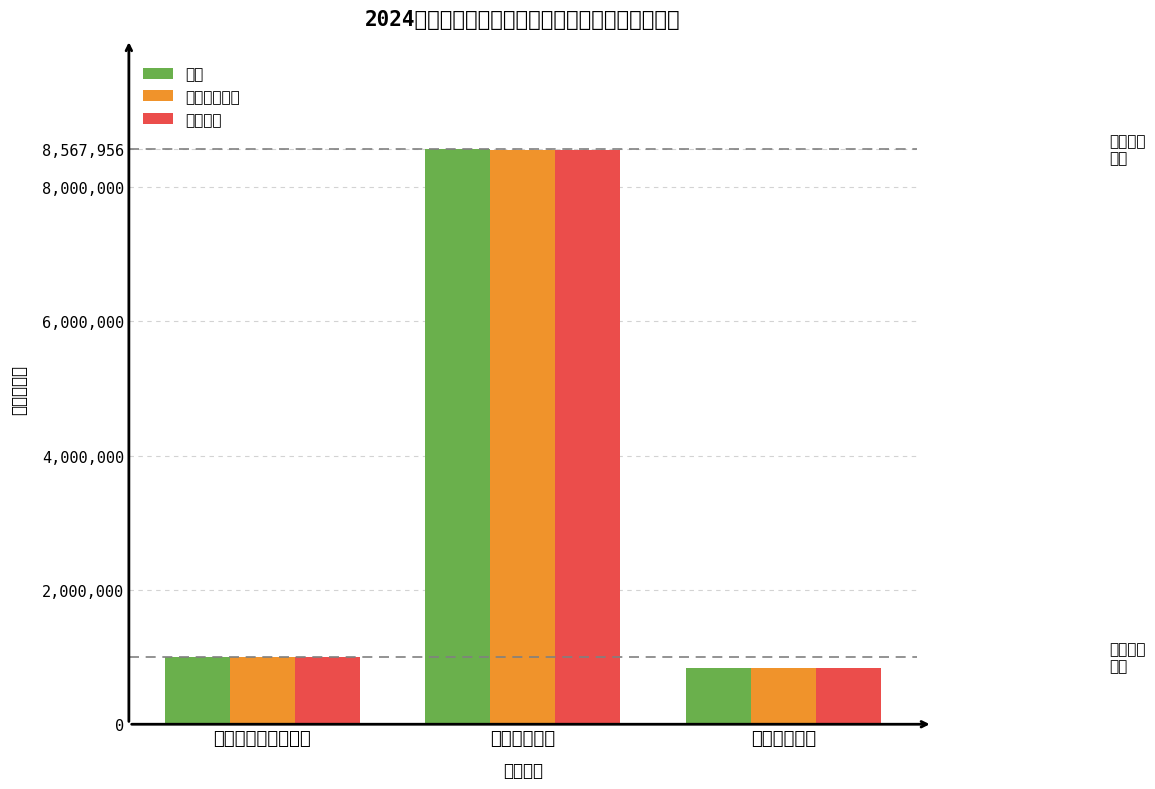

How many data points in 一般公共预算 are above 995079?

2